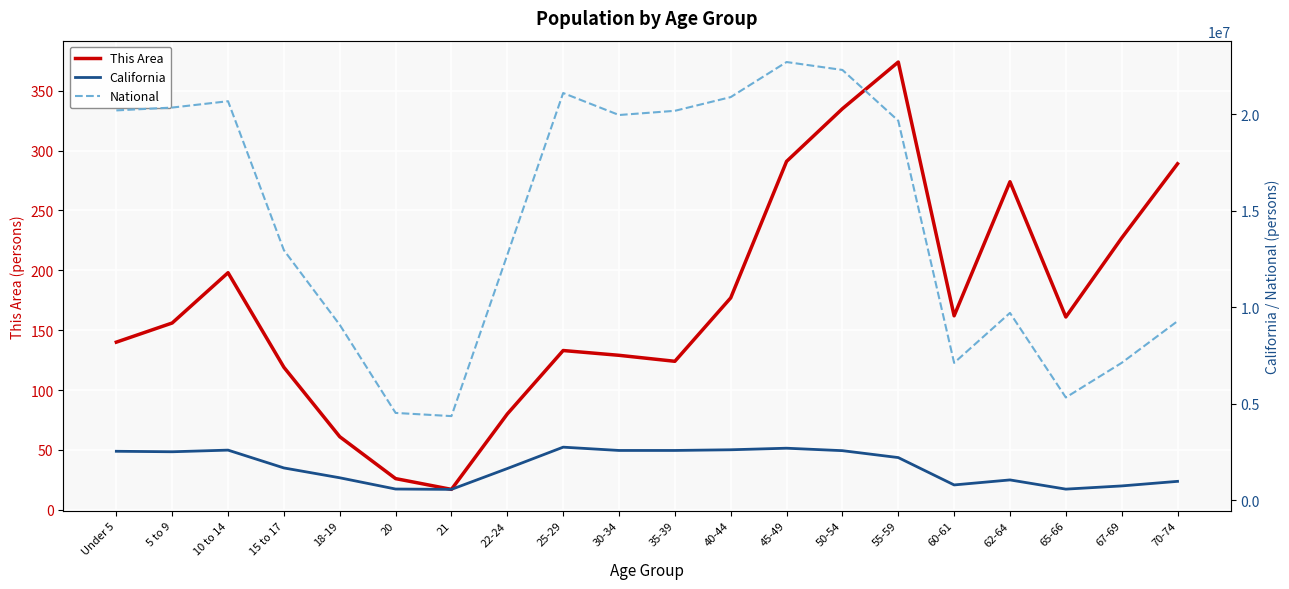

Rank the categories by California value from highest to lowest.

25-29, 45-49, 40-44, 10 to 14, 35-39, 30-34, 50-54, Under 5, 5 to 9, 55-59, 15 to 17, 22-24, 18-19, 62-64, 70-74, 60-61, 67-69, 20, 65-66, 21